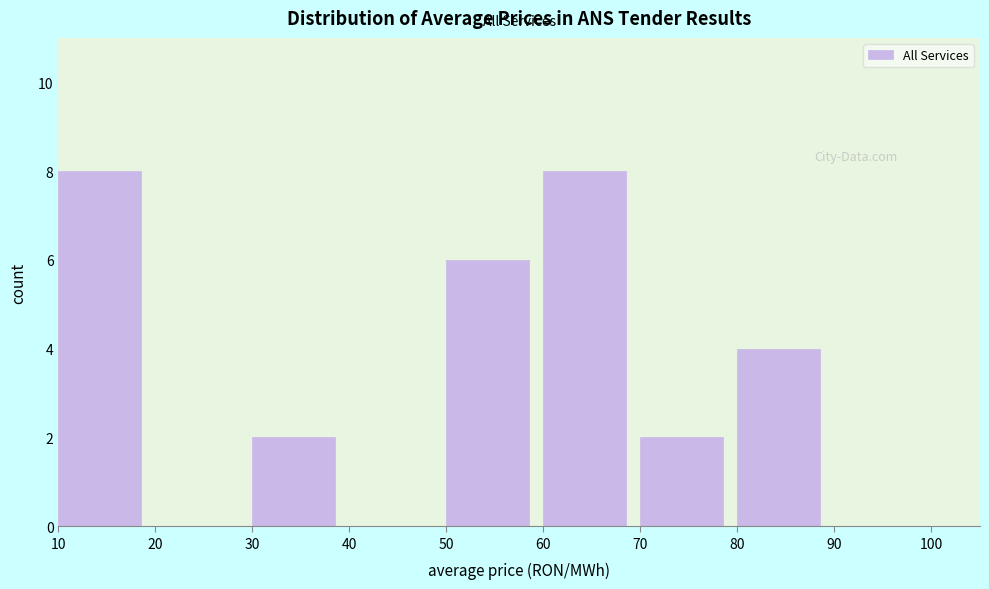

Reading left to right, transcribe this chart: for each bar, give the range it covers on the x-axis and its height. The values are not printed on the chart, so give them approximately, as read against the axis.

10 to 20: 8
20 to 30: 0
30 to 40: 2
40 to 50: 0
50 to 60: 6
60 to 70: 8
70 to 80: 2
80 to 90: 4
90 to 100: 0